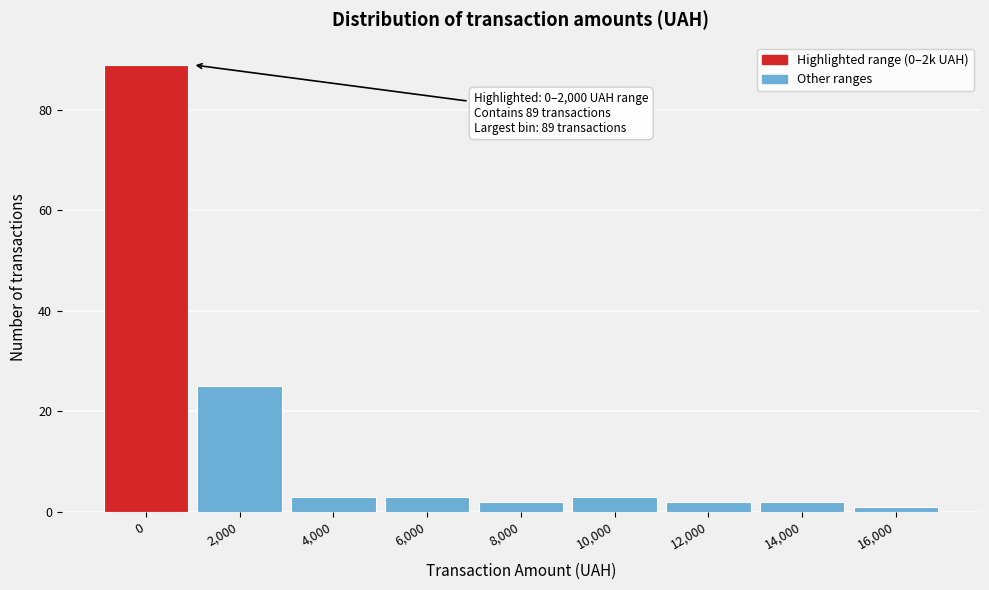

Reading left to right, transcribe all the data shown in this chart.

89	25	3	3	2	3	2	2	1